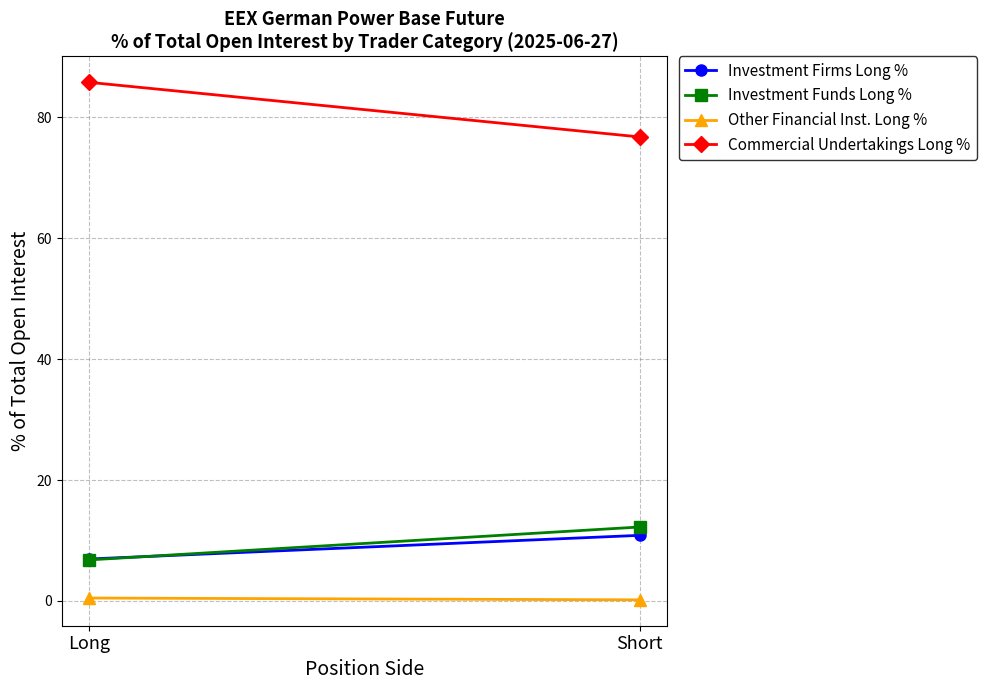

What position from the left is Long?

1